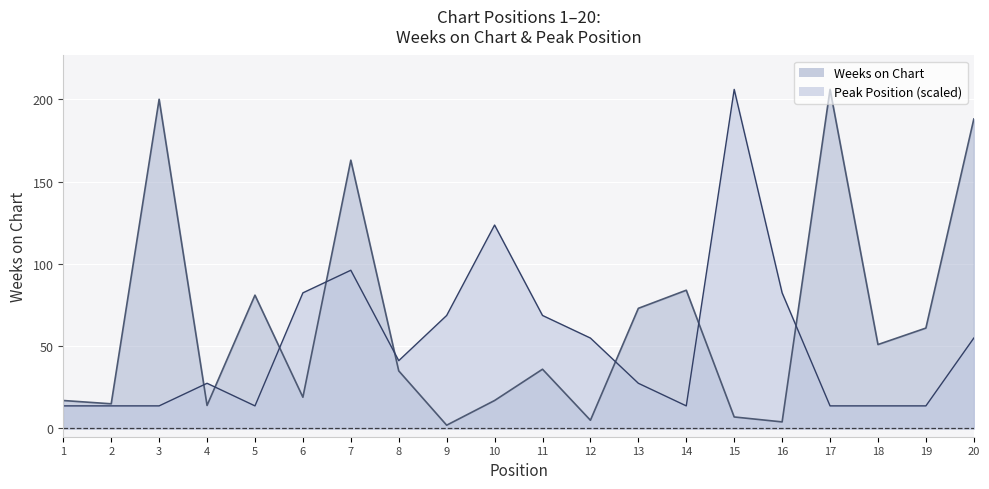

How many data points does each series have?

20